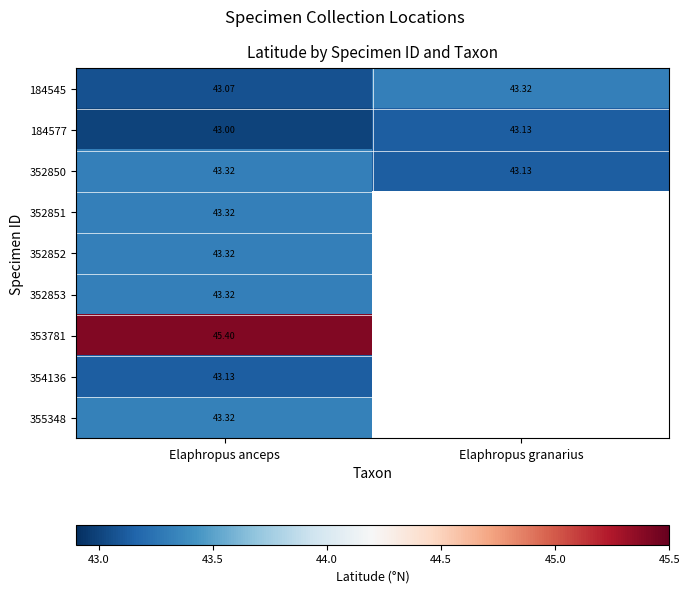

List the labels in order of 184577 value, smallest first.

Elaphropus anceps, Elaphropus granarius